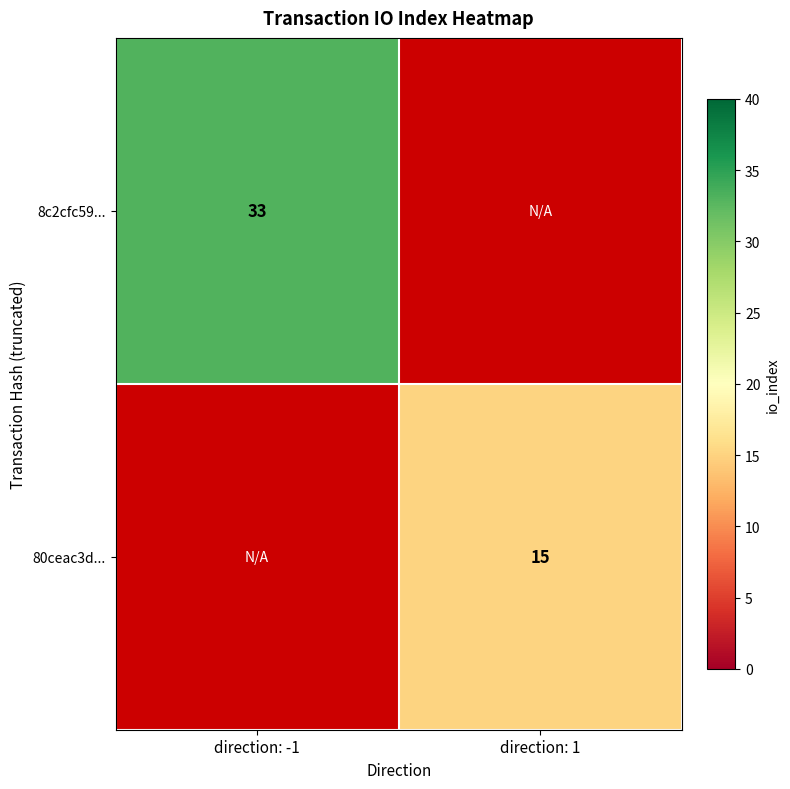

True or false: 8c2cfc59... has a value of 33 at direction: -1.

True